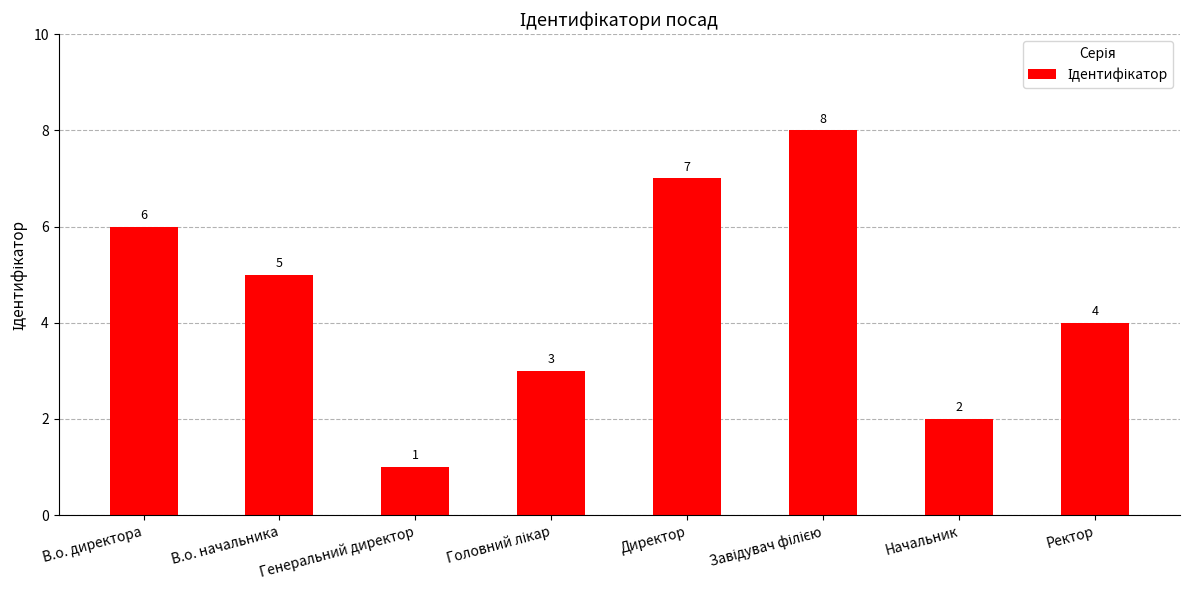

What is the label of the 4th bar from the right?

Директор